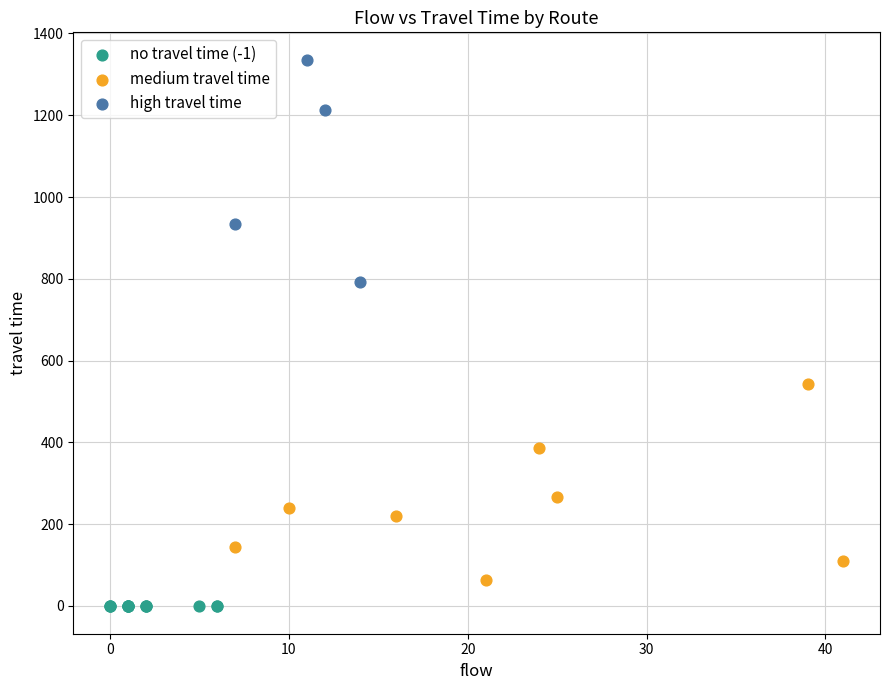

Which series contains the lowest Y value?

no travel time (-1)